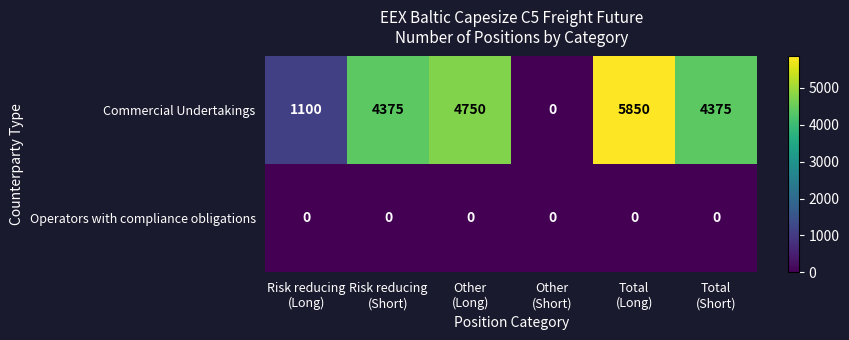

Reading left to right, what are all the values shown in this chart?

Commercial Undertakings: 1100	4375	4750	0	5850	4375
Operators with compliance obligations: 0	0	0	0	0	0